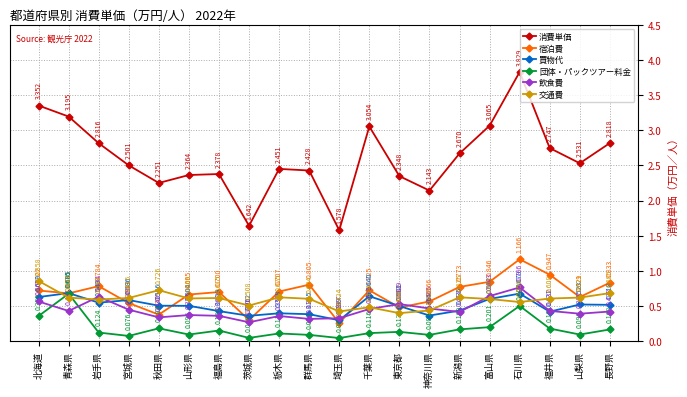

True or false: 団体・パックツアー料金 and 宿泊費 intersect in this chart.

False